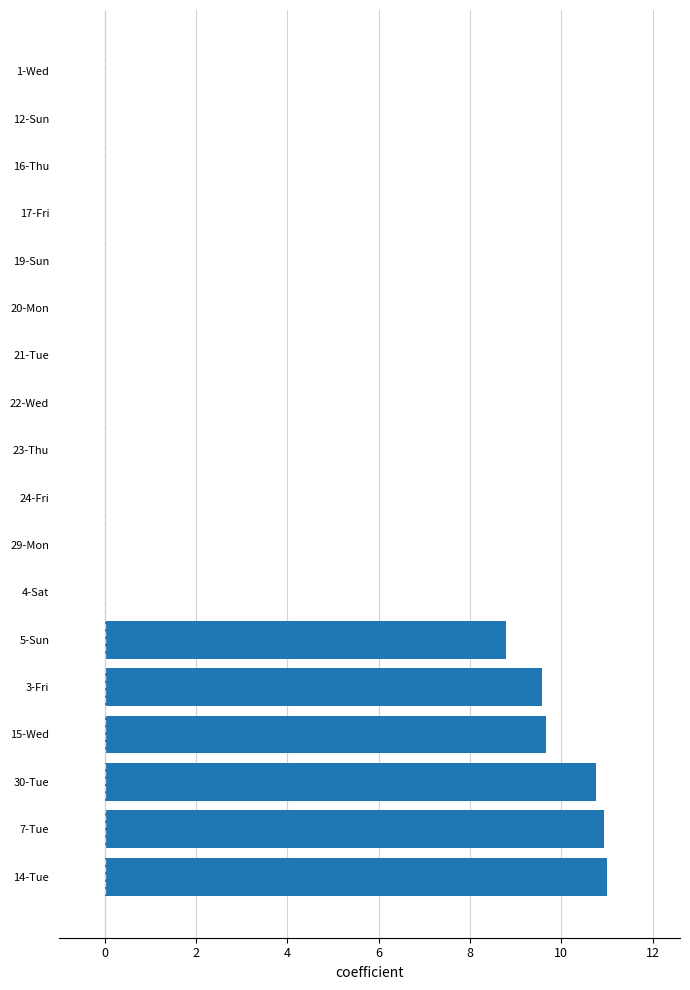

What is the greatest value displayed?

11.0